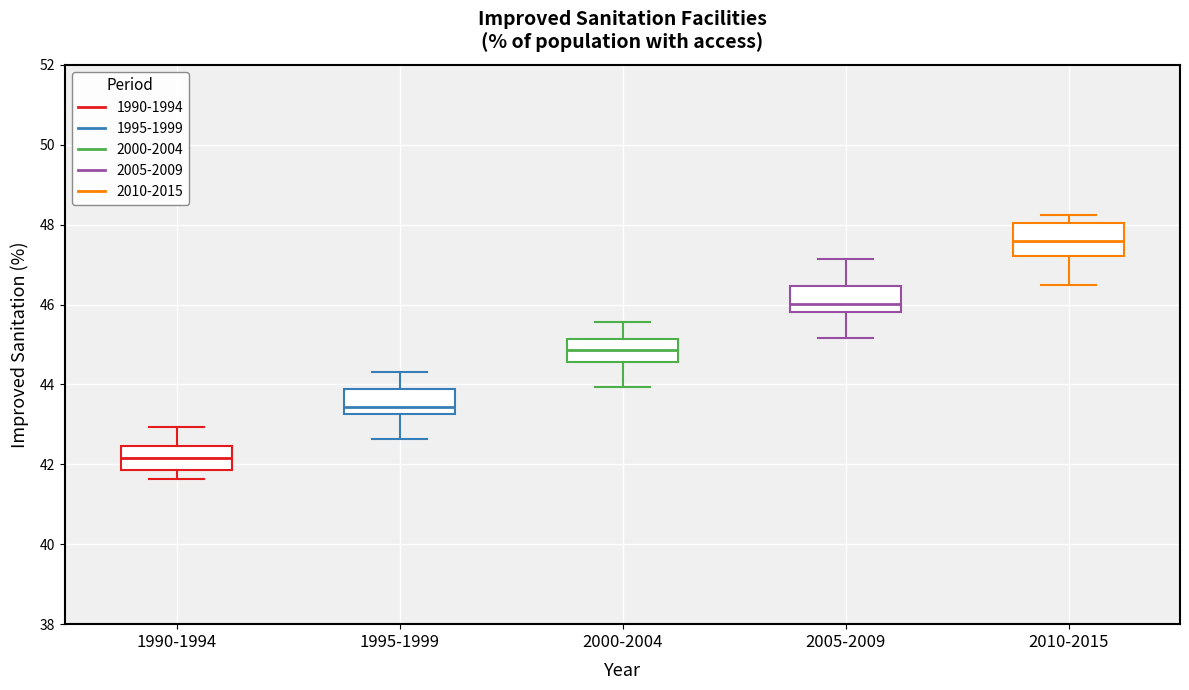

Comparing the boxes themselves (not the whiskers), which one is the tallest?

2010-2015